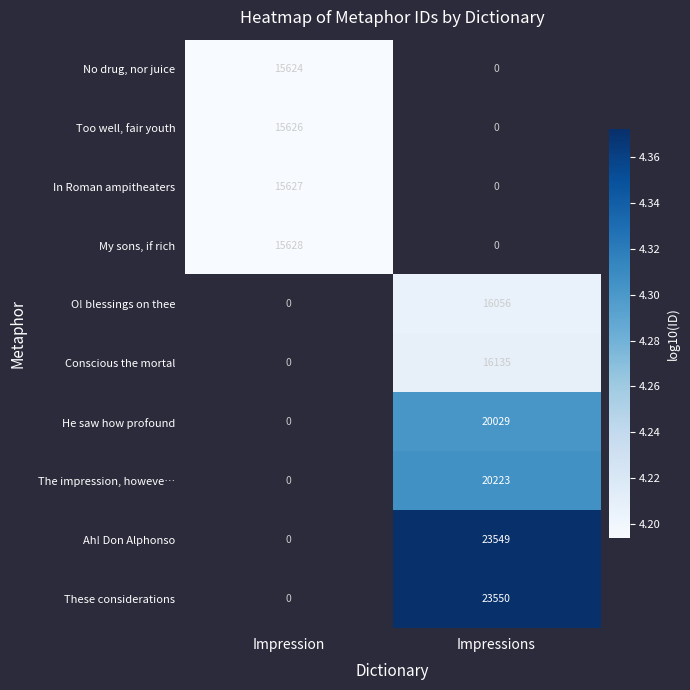

Which has a higher value, Impression or Impressions?

Impressions